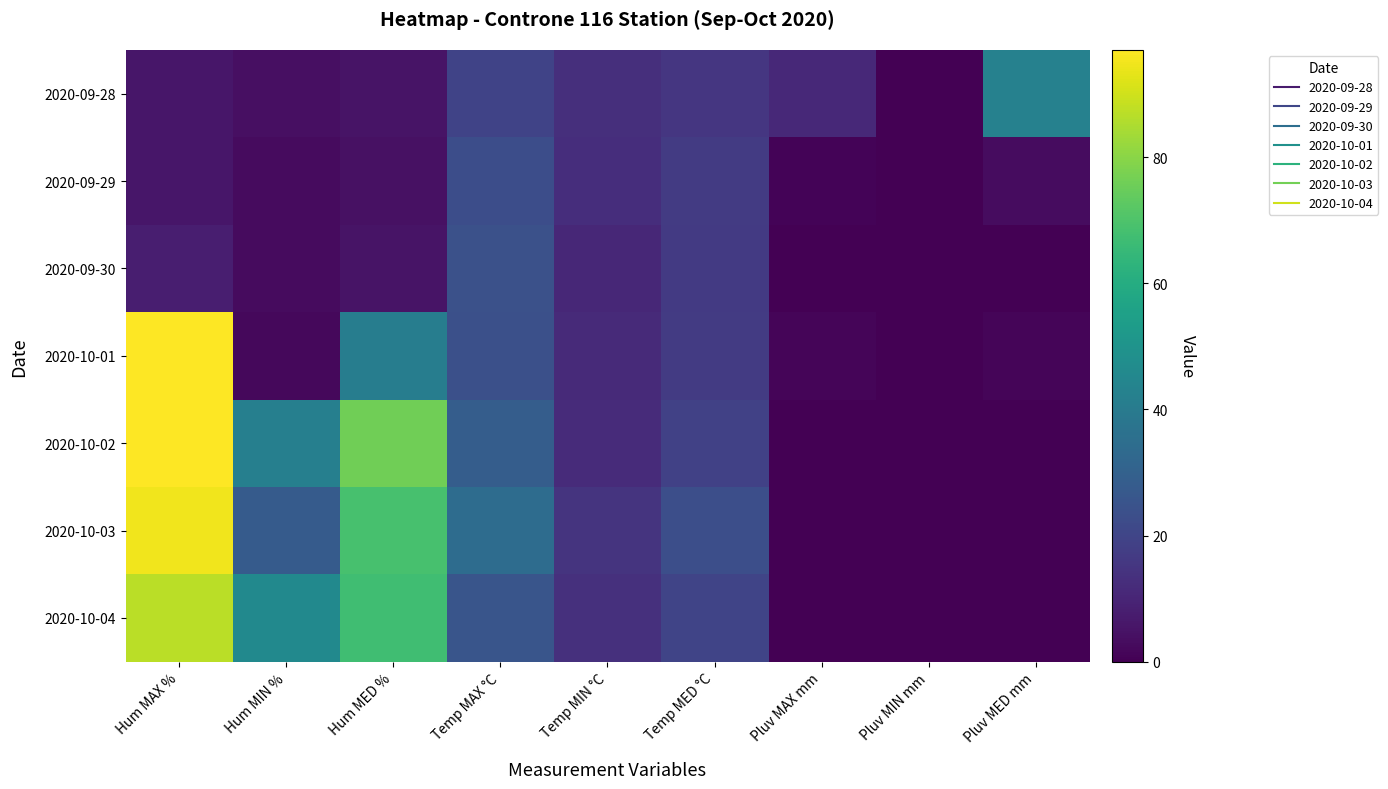

Rank the series by their maximum value, from highest to lowest.

2020-10-01, 2020-10-02, 2020-10-03, 2020-10-04, 2020-09-28, 2020-09-30, 2020-09-29